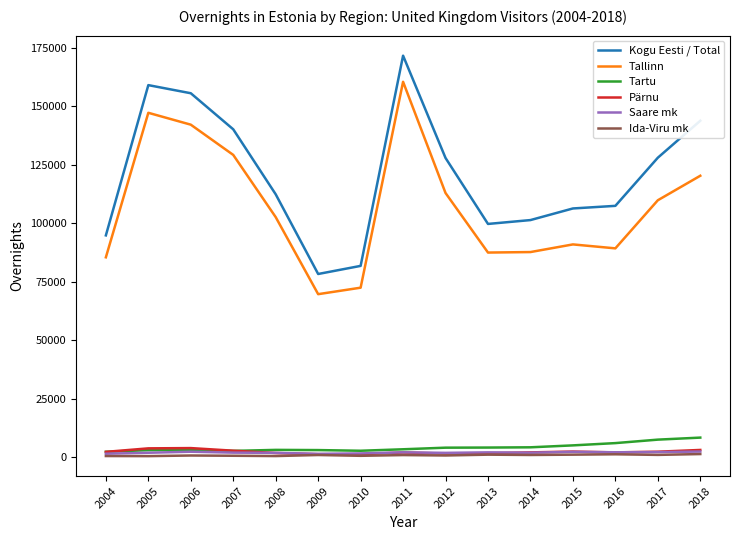

Is this an area chart (filled region under the line)?

No